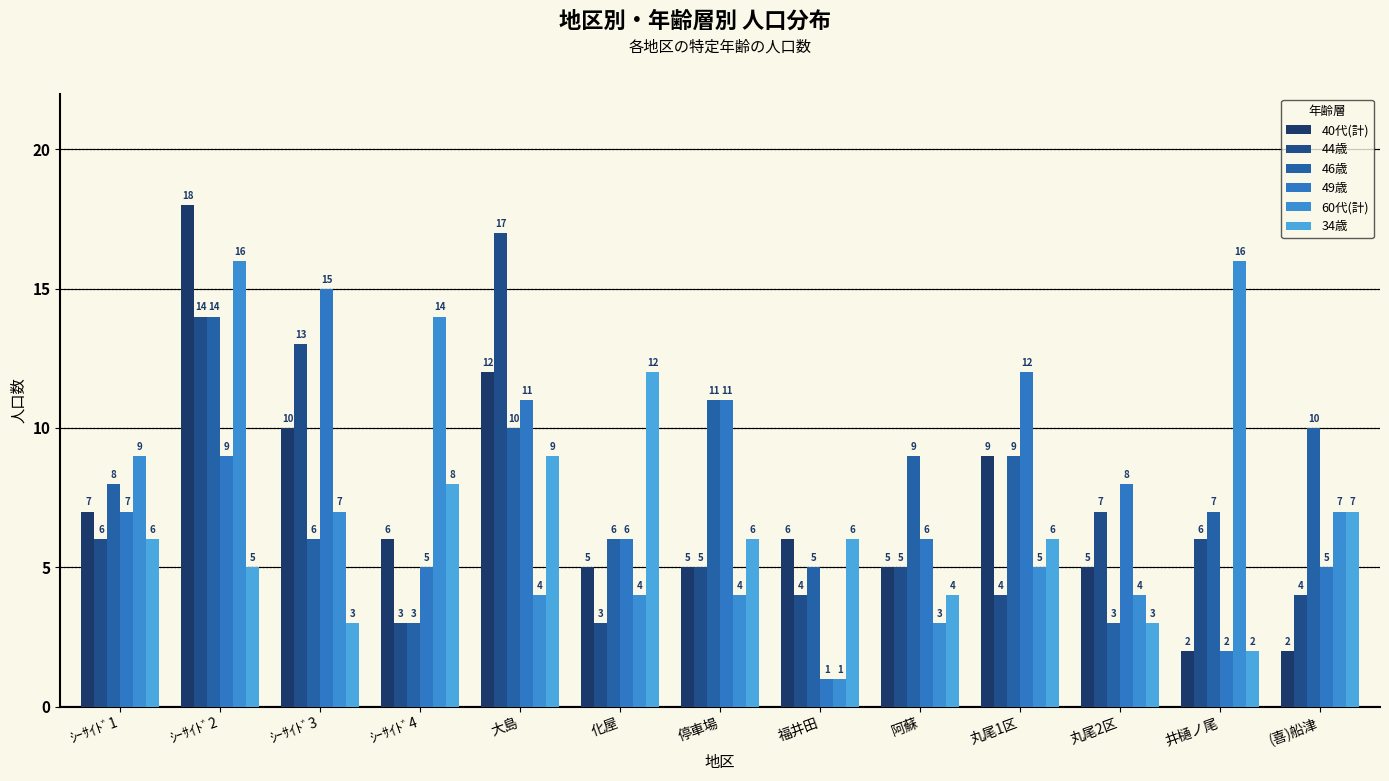

What is the smallest value displayed?

1